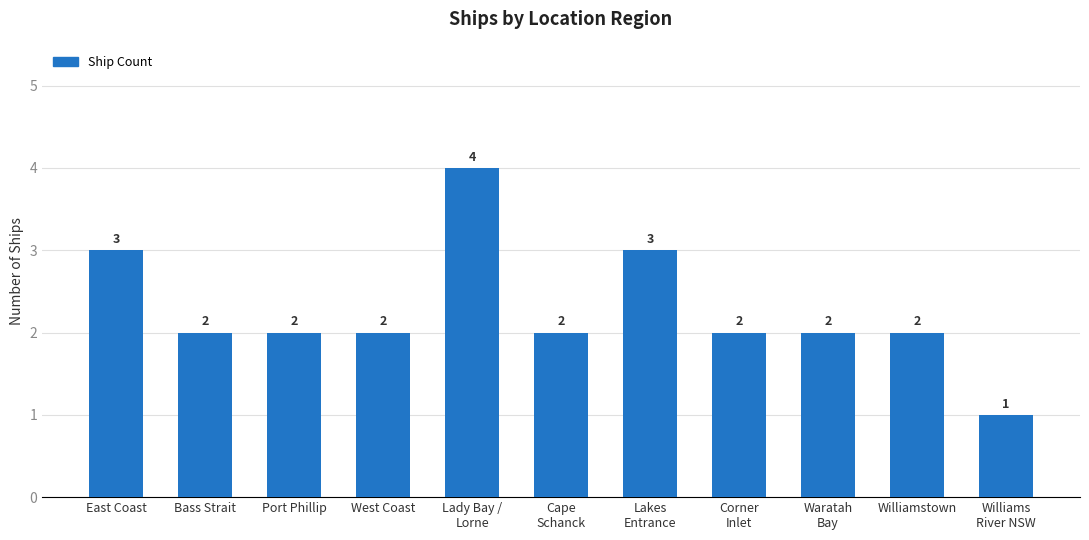

Count the number of categories in the chart.

11